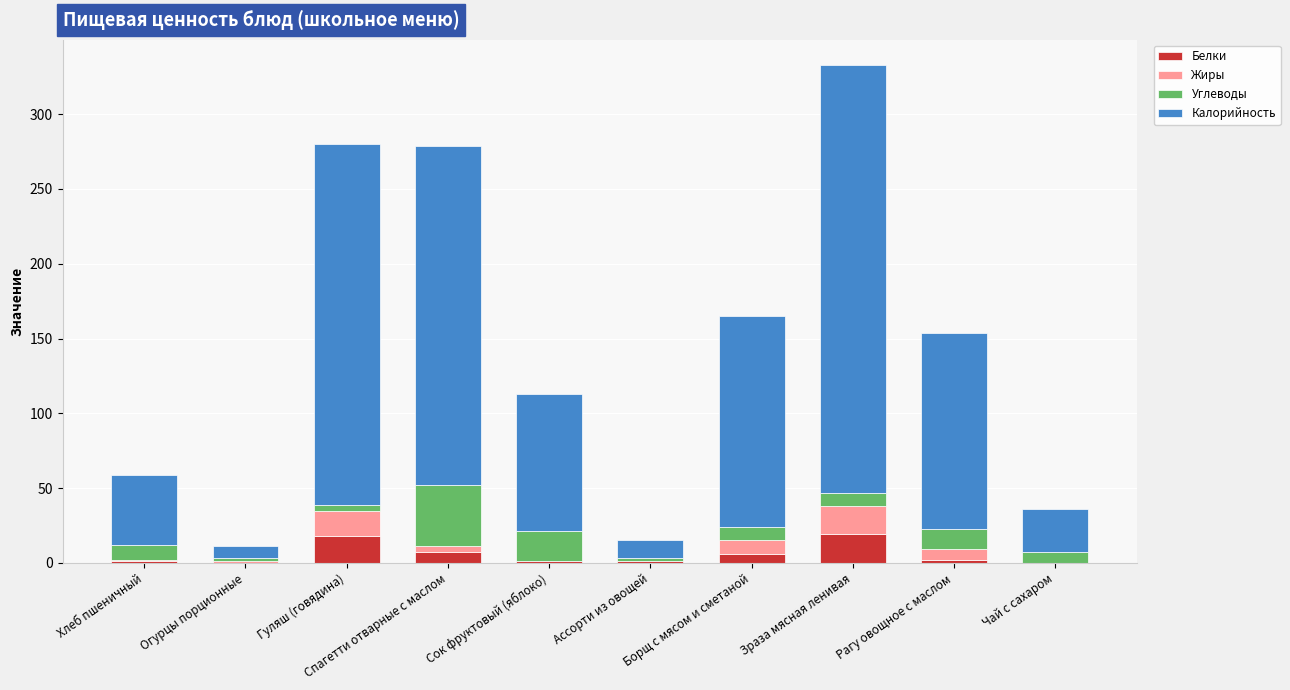

At which category is the sum across all series the highest?

Зраза мясная ленивая